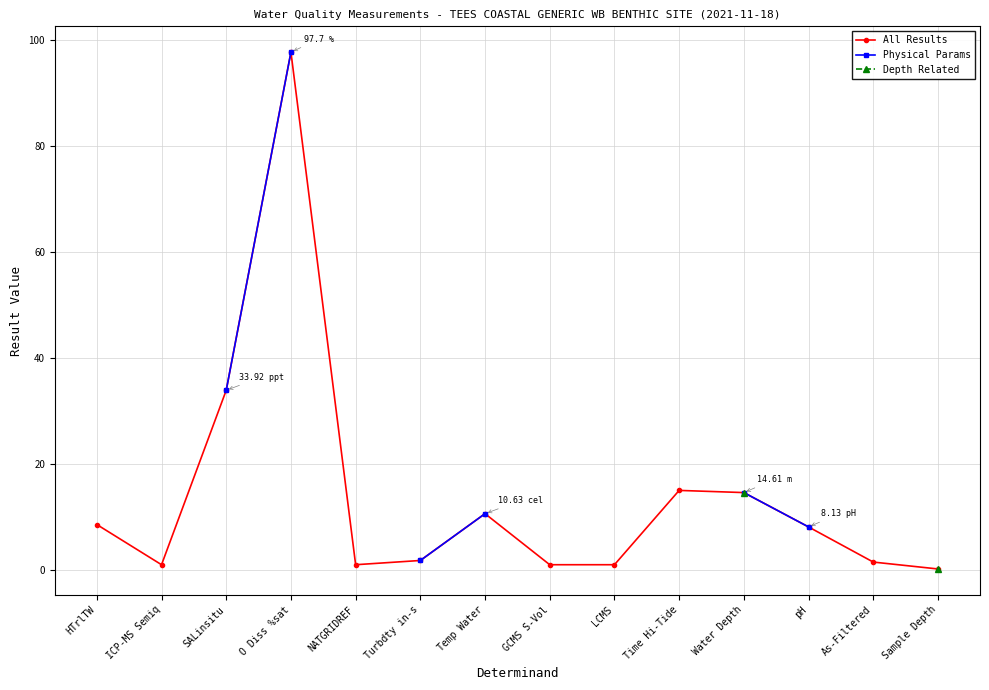

At which label does All Results reach its peak?

O Diss %sat